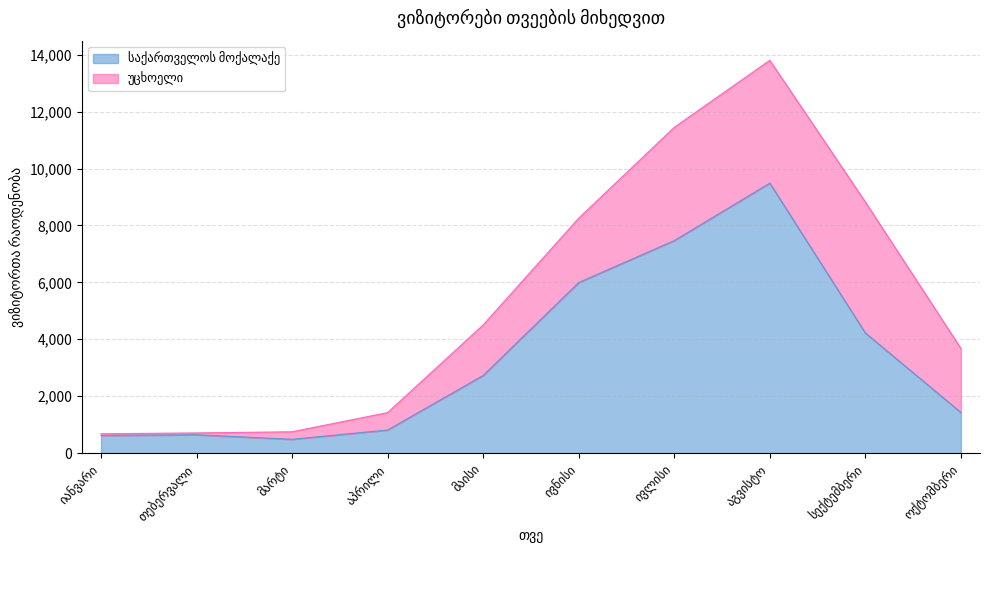

What is the difference between the maximum and minimum values?

9000